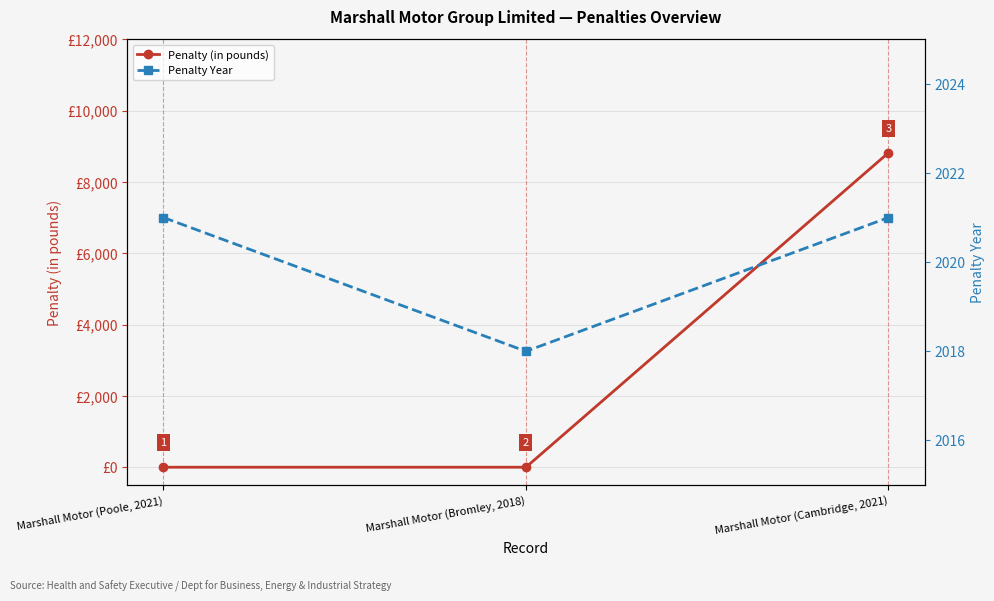

What is the label of the 1st point from the right?

Marshall Motor (Cambridge, 2021)